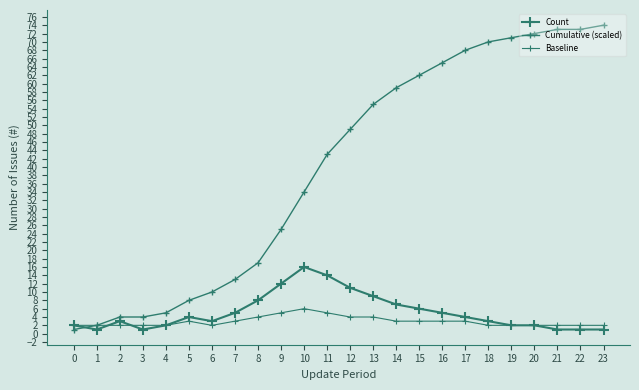

How many lines are shown in the chart?

3